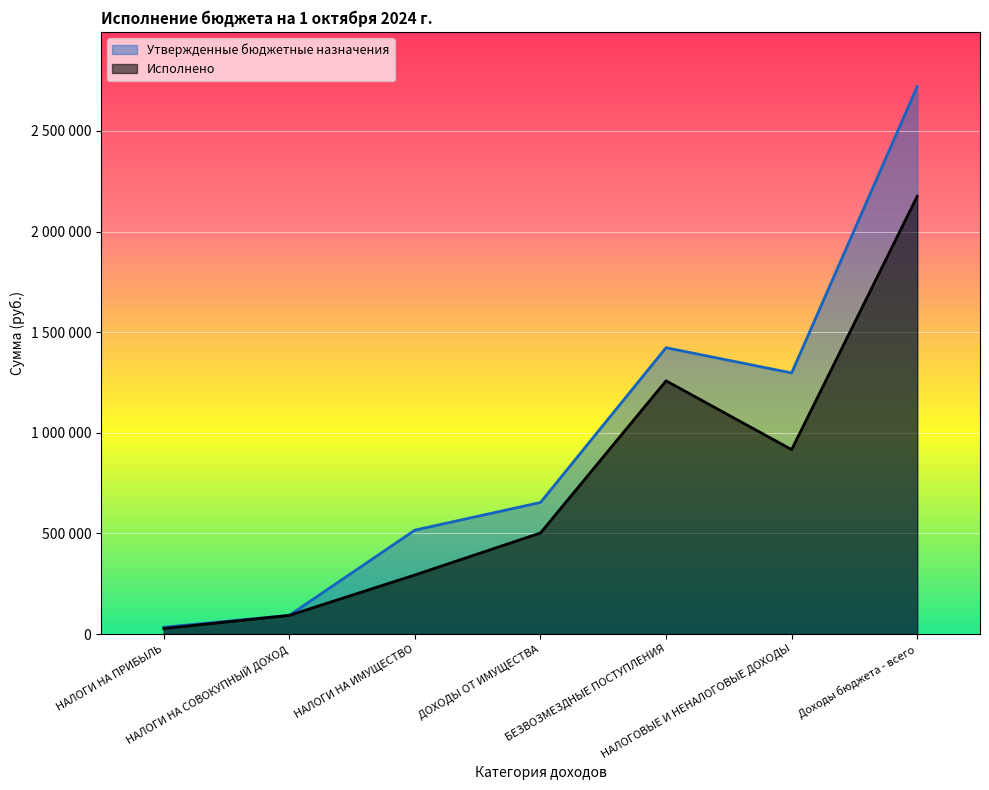

Where is the first local maximum for Утвержденные бюджетные назначения?

БЕЗВОЗМЕЗДНЫЕ ПОСТУПЛЕНИЯ